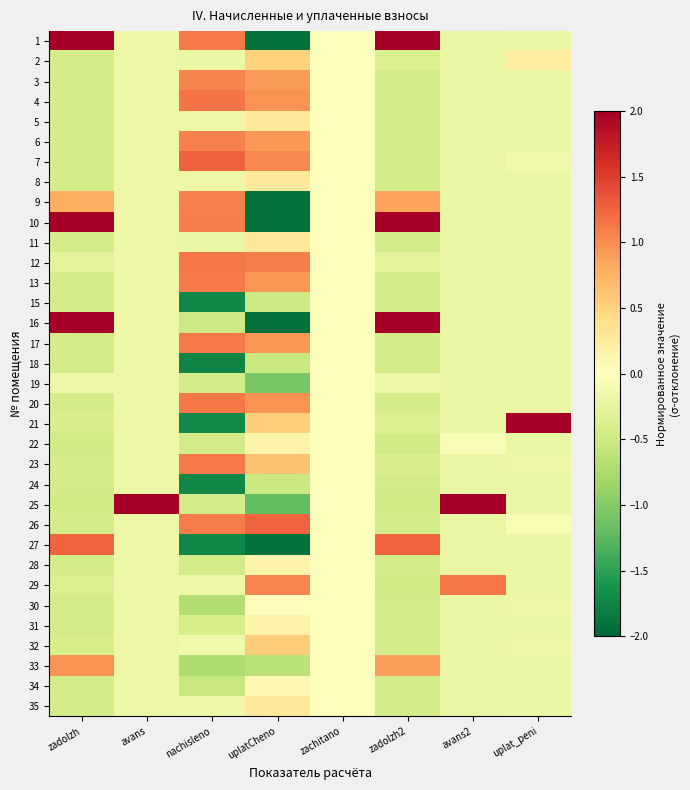

Which label corresponds to the largest value in the chart?

zadolzh